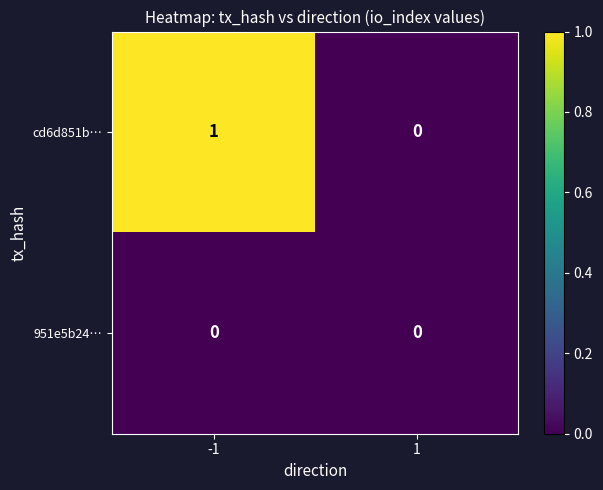

Reading left to right, what are all the values shown in this chart?

cd6d851b…: 1	0
951e5b24…: 0	0